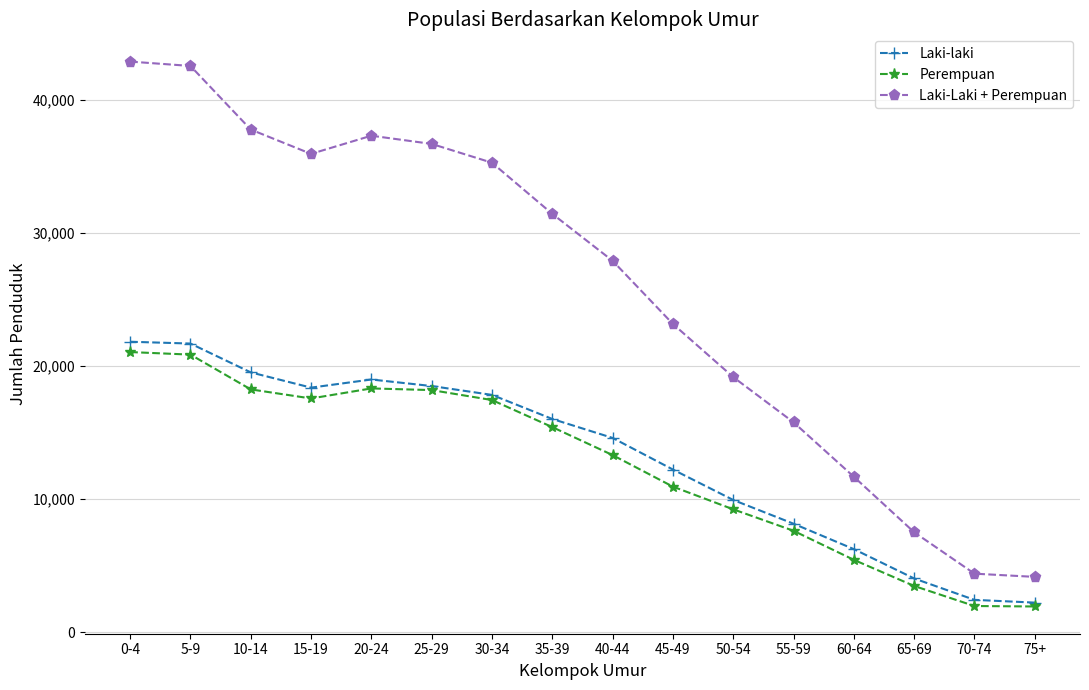

Is the value of Laki-Laki + Perempuan at 50-54 greater than the value of Perempuan at 50-54?

Yes